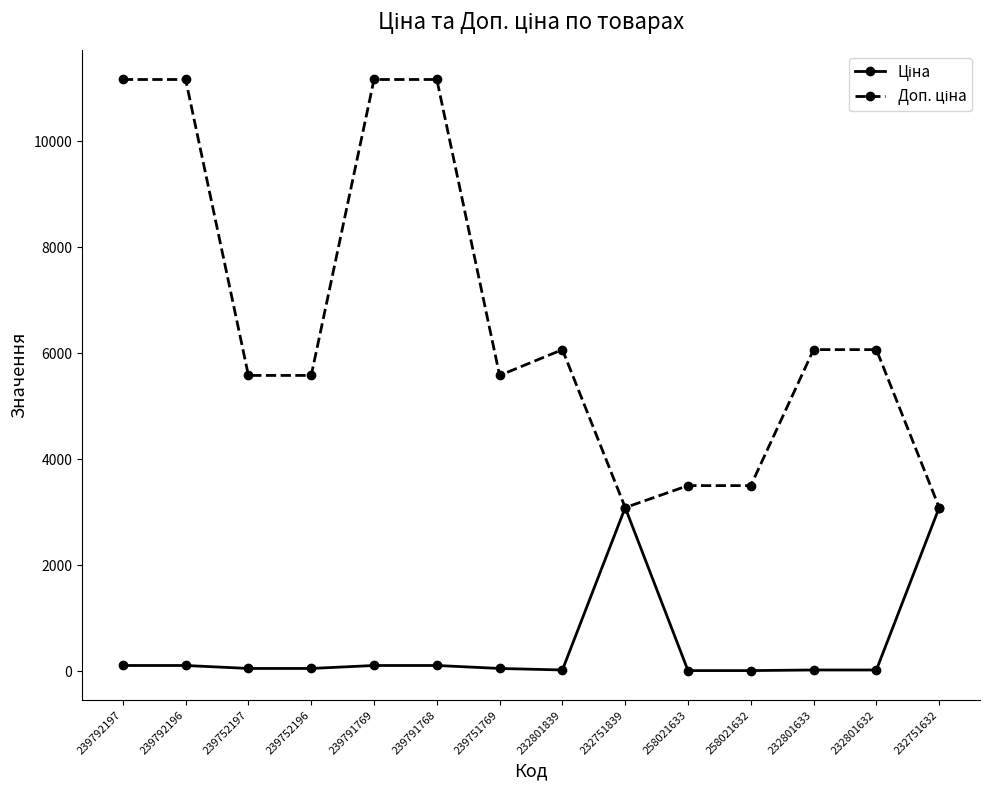

What is the maximum value shown in the chart?

11169.0